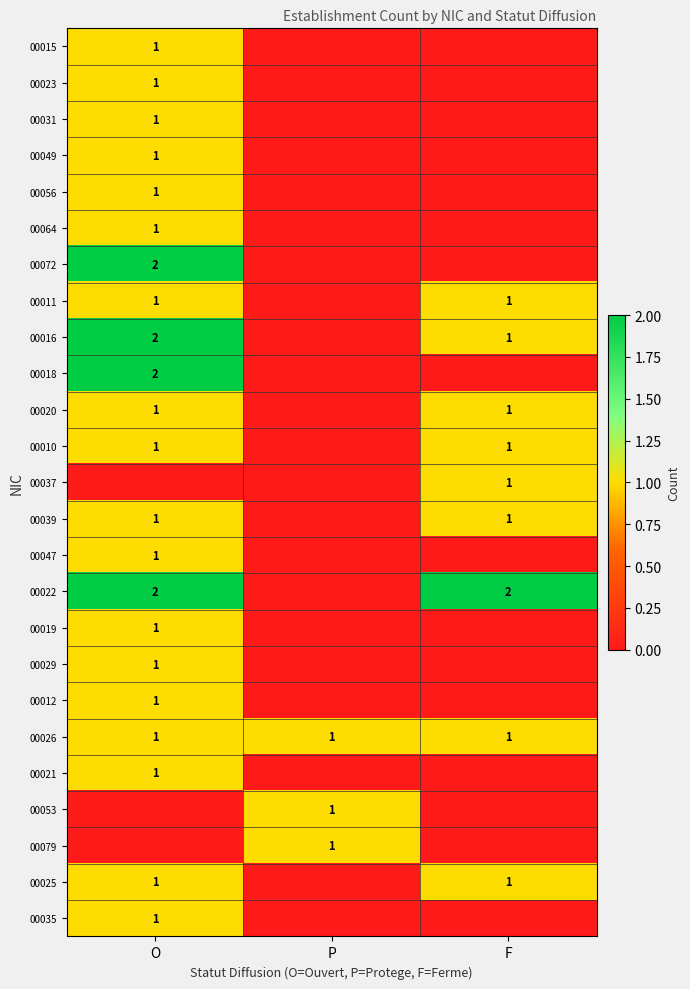

The 00029 series shows 1 at O. True or false?

True